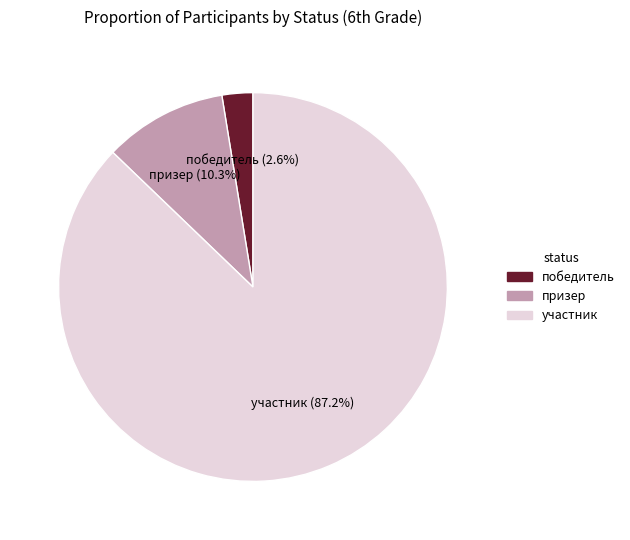

True or false: участник accounts for 99% of the total.

False